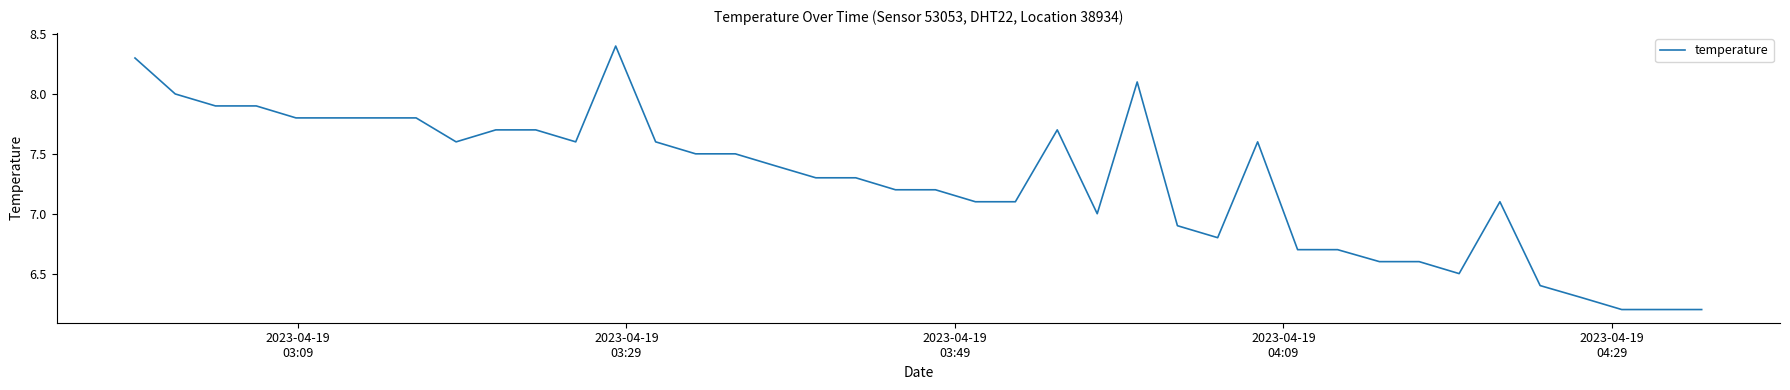

What is the minimum value shown in the chart?

6.2